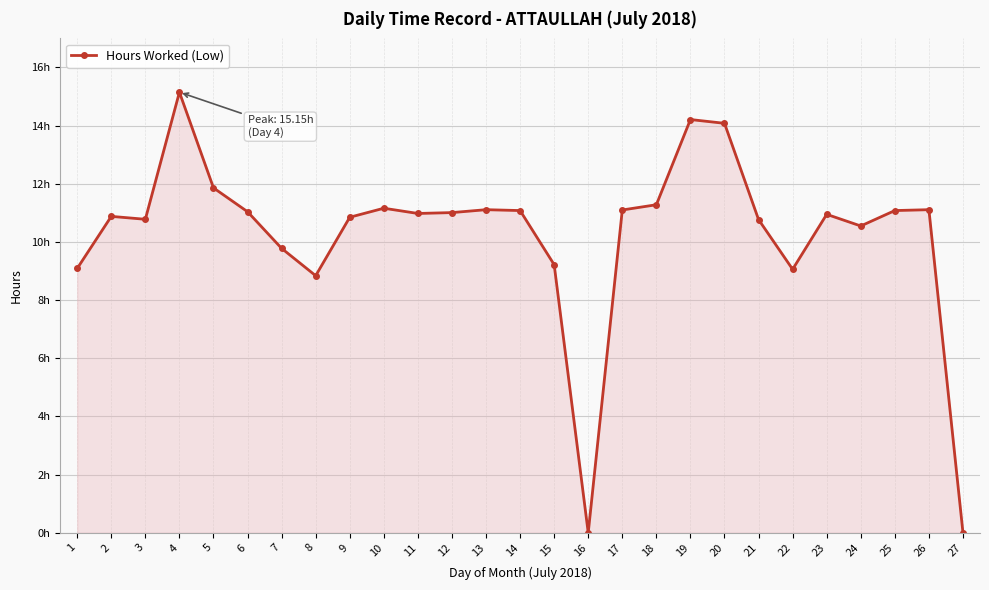

Is this an area chart (filled region under the line)?

Yes